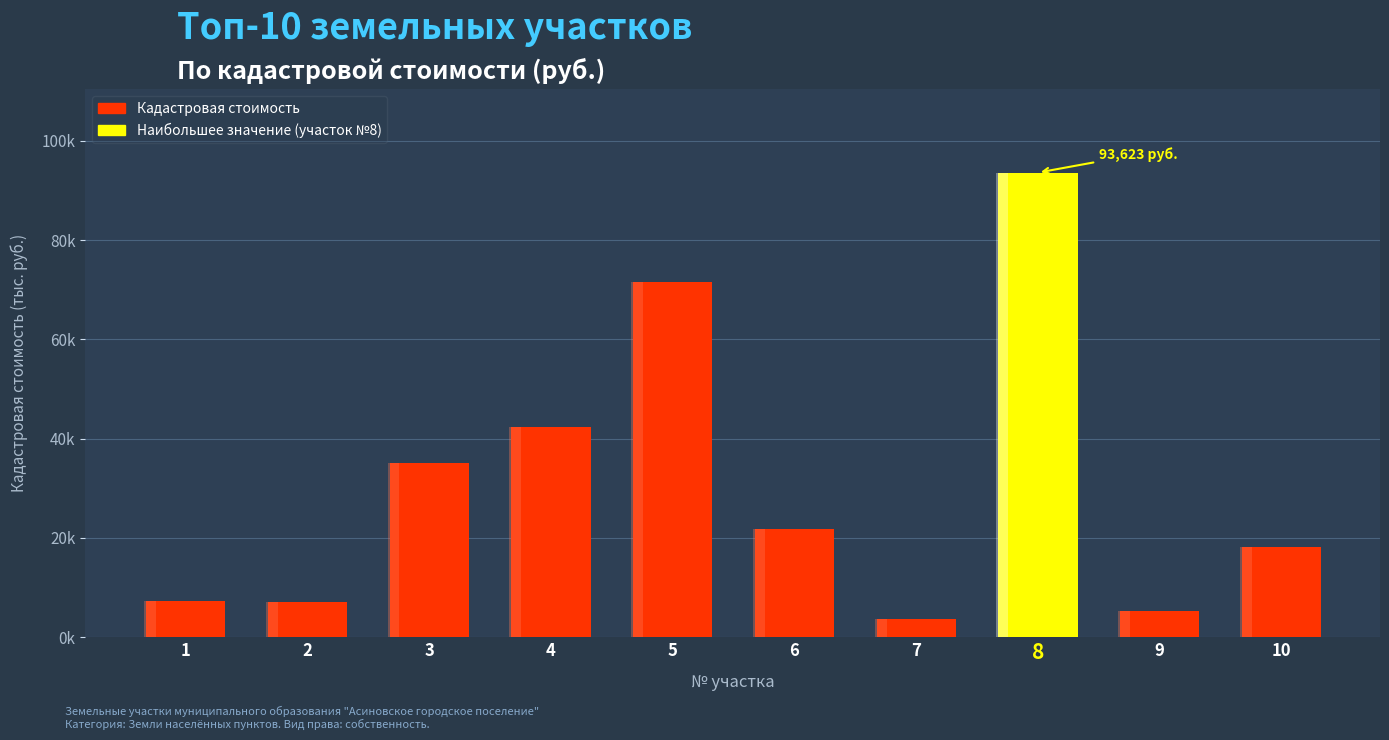

What is the sum of all values?

305514.1